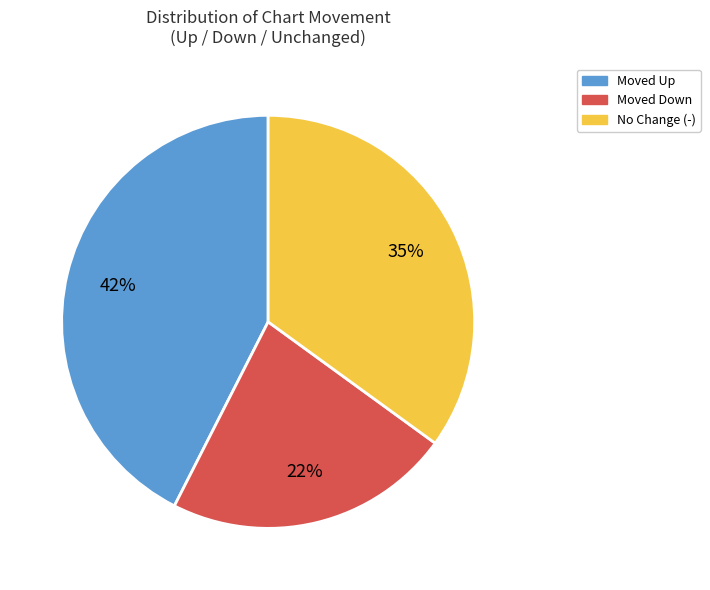

Does any single category account for the majority?

No